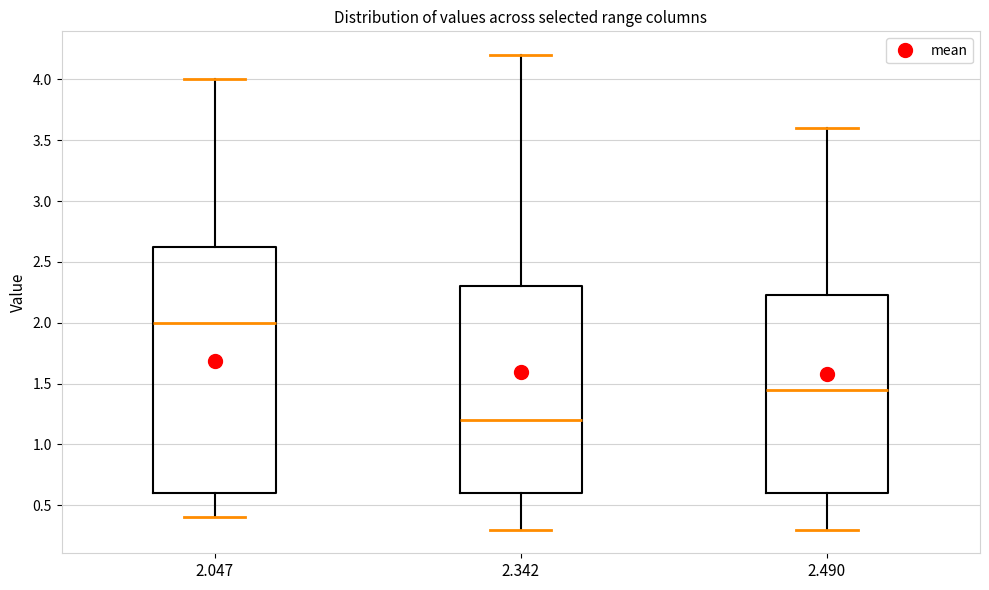

Which box's median line is the lowest?

2.342